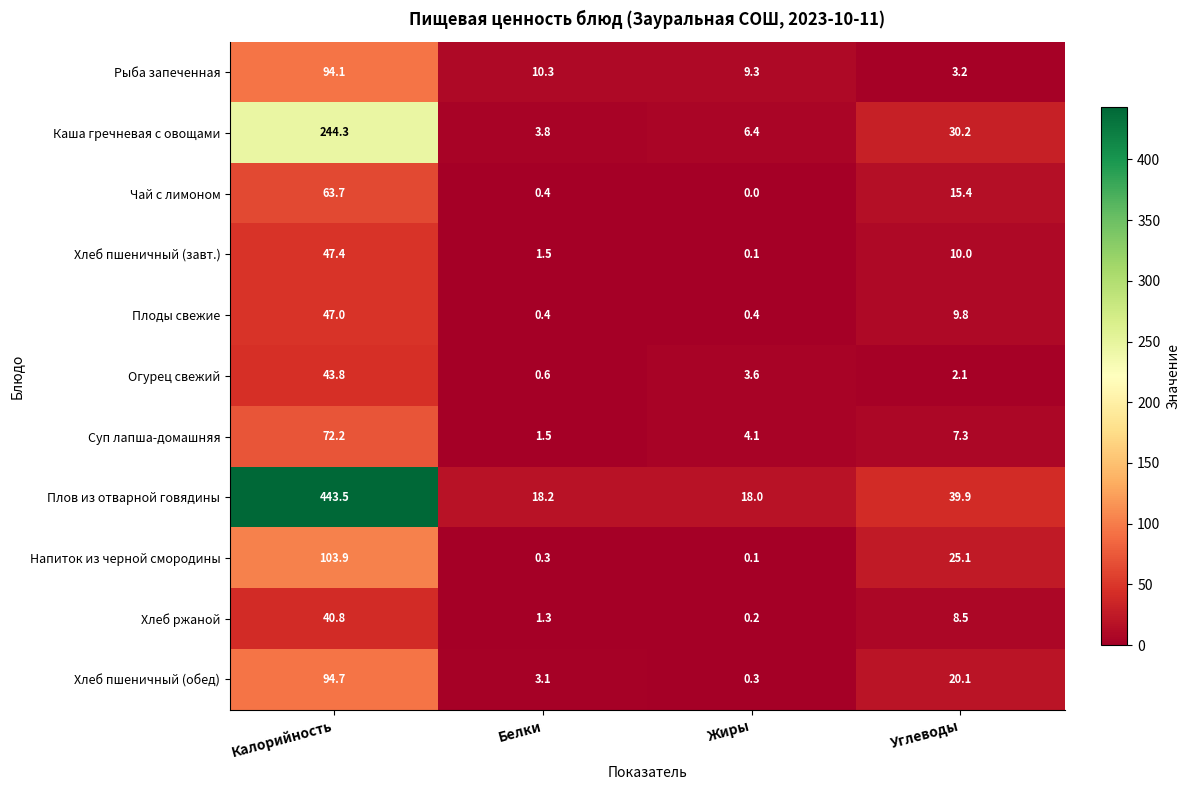

The Плоды свежие series shows 47.0 at Калорийность. True or false?

True